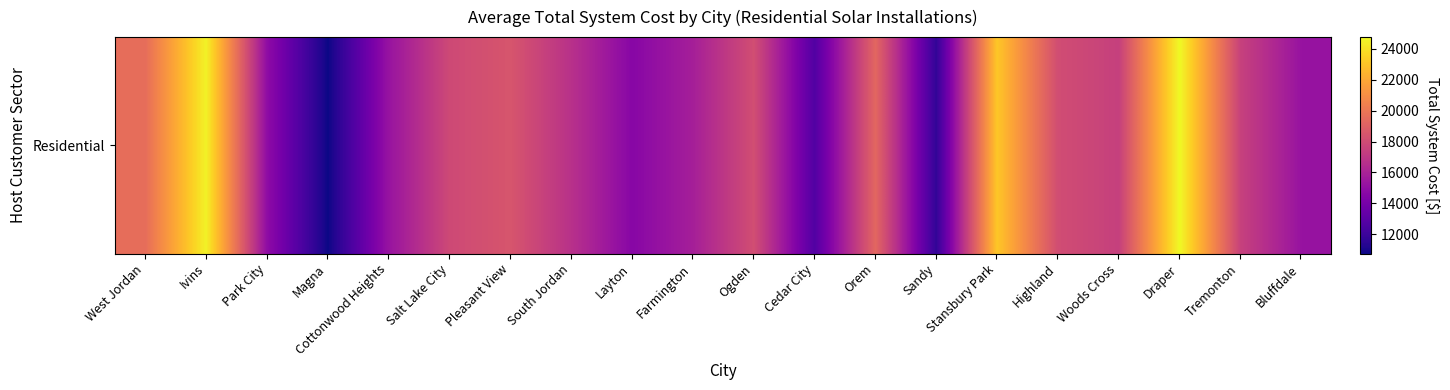

What is the change in value from Highland to Draper?

+6685.7